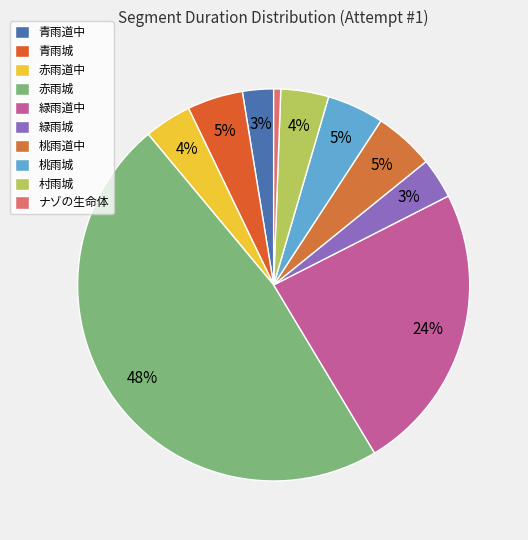

Count the number of slices in the pie.

10